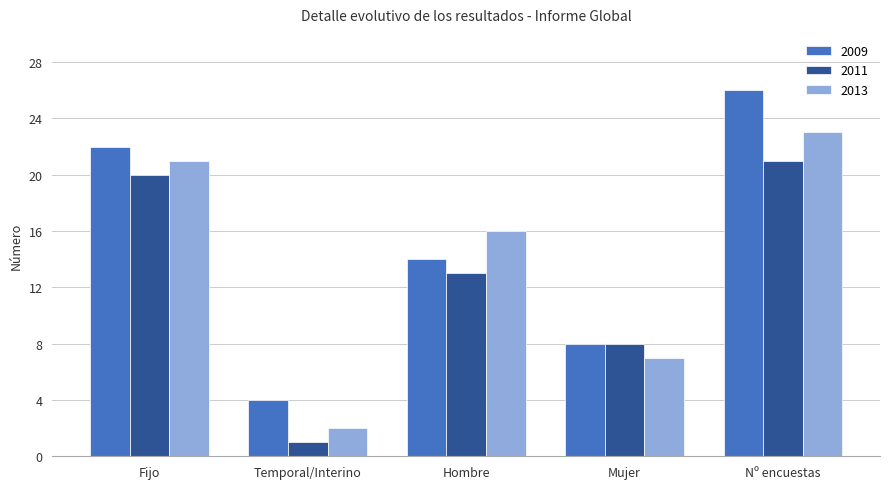

True or false: 2009 has a value of 22 at Fijo.

True